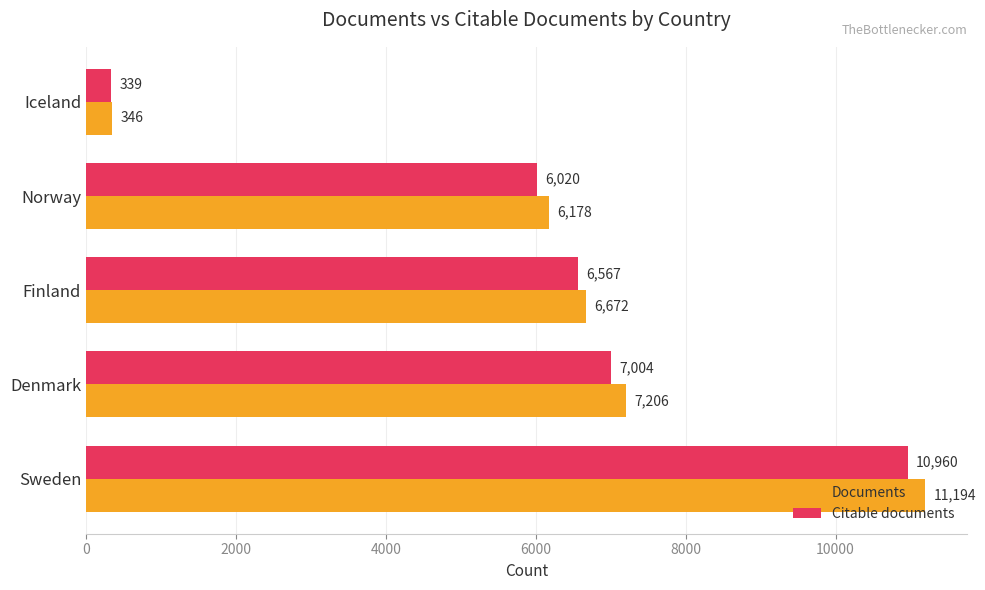

What is the difference between the highest and lowest values at Denmark?

202